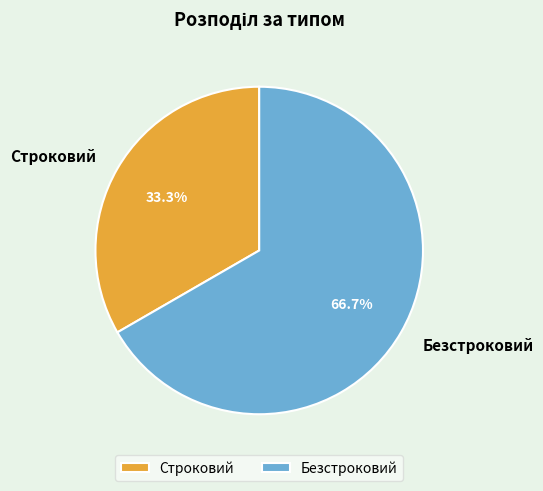

The Безстроковий slice represents 57% of the pie. True or false?

False